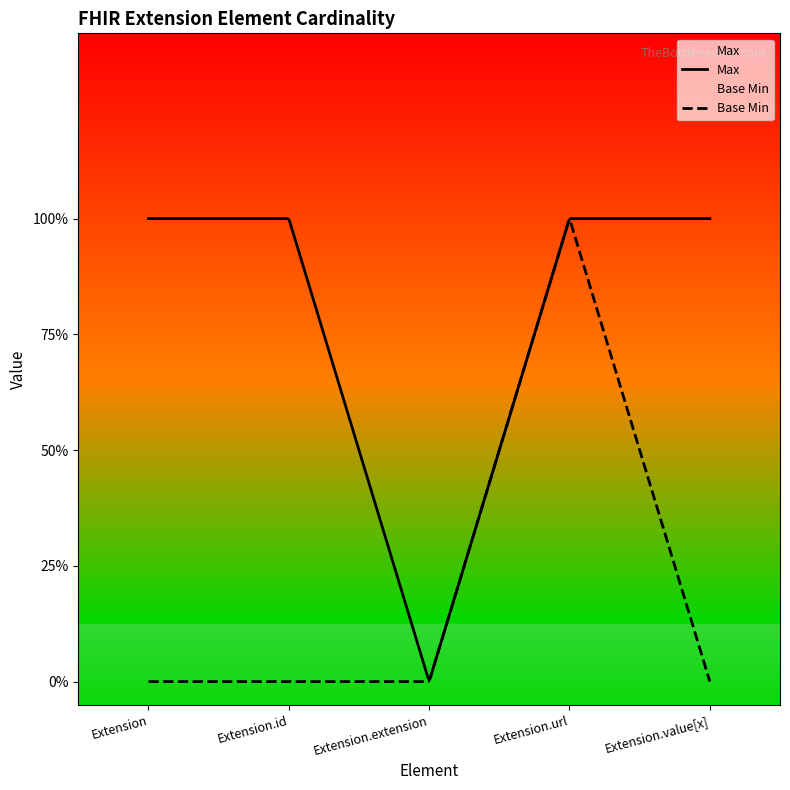

Which category has the highest value across all series?

Extension